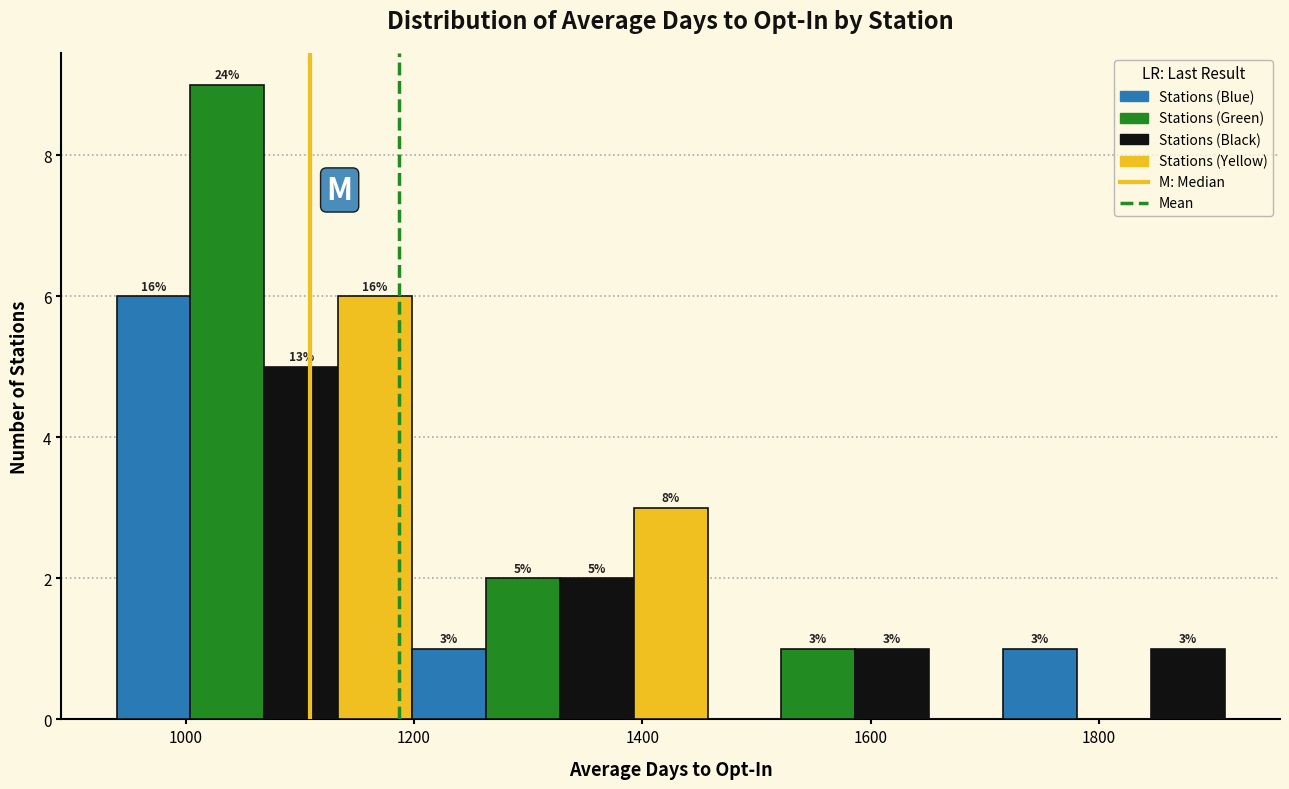

Read against the x-axis, roughly where is the centre of the tallest bar?

1040